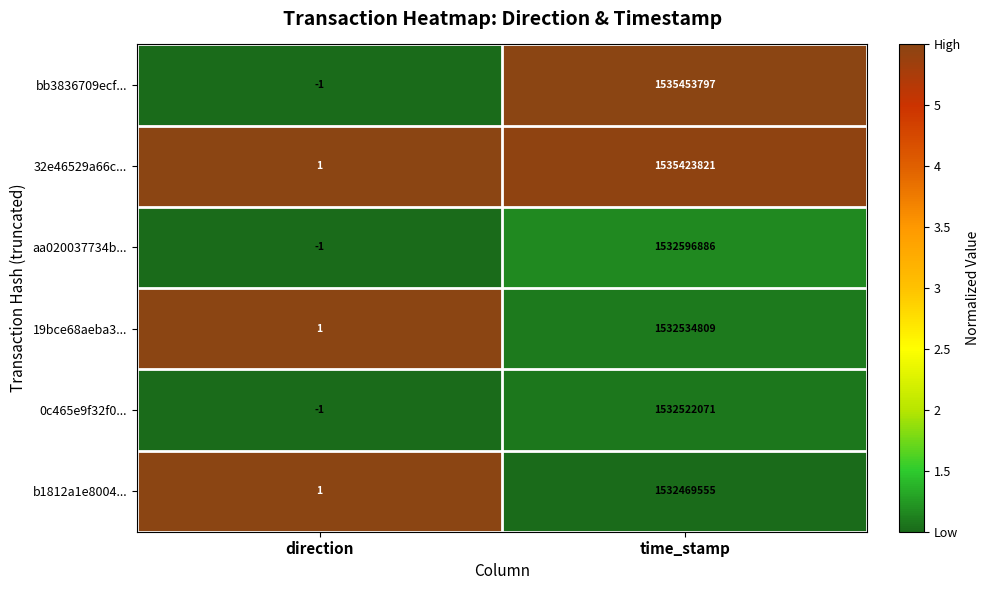

Between direction and time_stamp, which series saw the biggest shift?

bb3836709ecf...